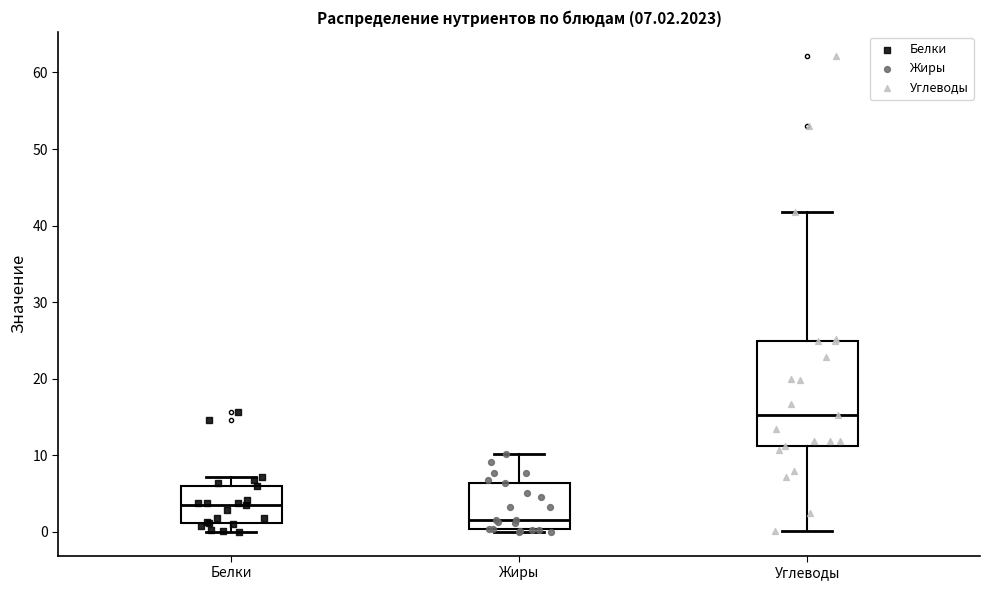

Which box has the lowest median line?

Жиры